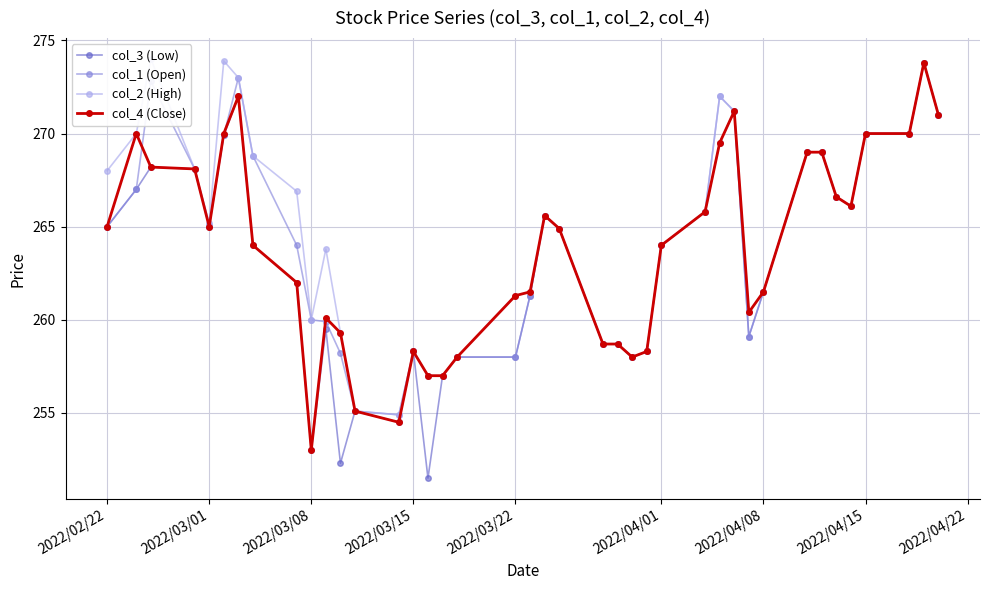

At which category does col_1 (Open) reach its first local valley?

2022/03/01